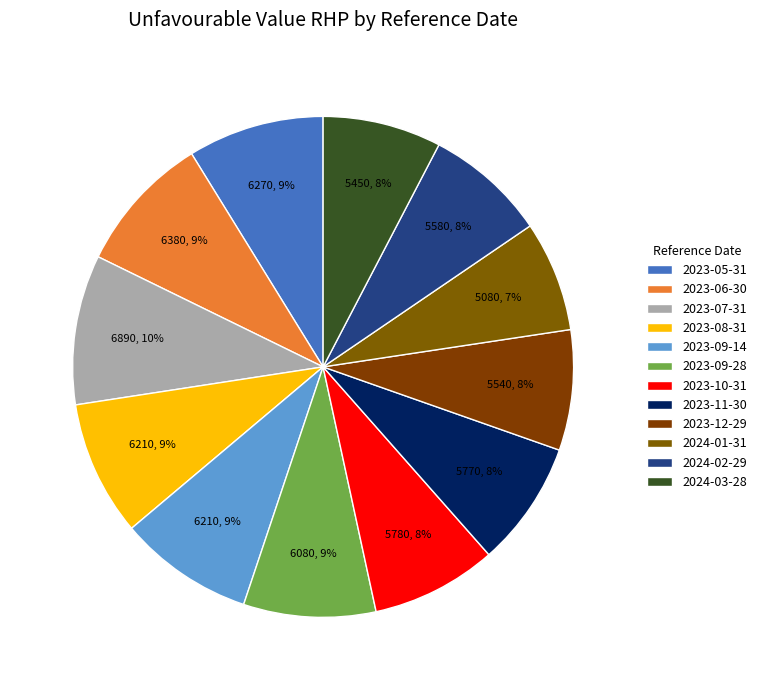

Rank the categories by value from highest to lowest.

2023-07-31, 2023-06-30, 2023-05-31, 2023-08-31, 2023-09-14, 2023-09-28, 2023-10-31, 2023-11-30, 2024-02-29, 2023-12-29, 2024-03-28, 2024-01-31